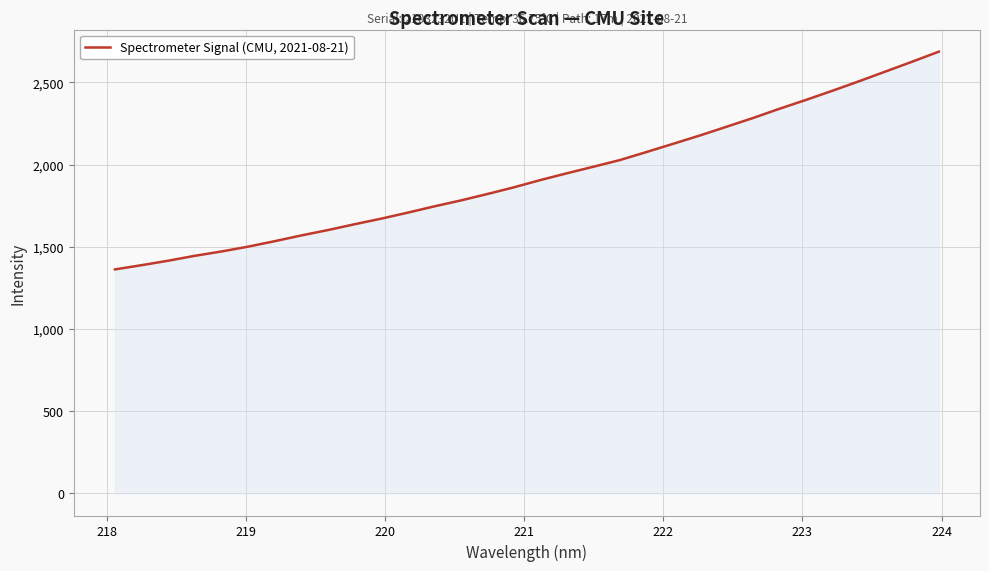

What is the maximum value shown in the chart?

2686.6